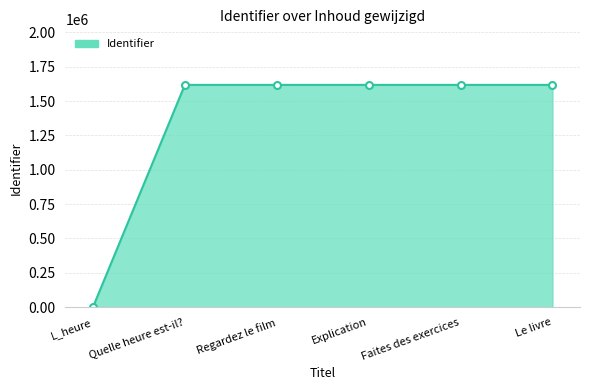

What is the average value?

1348163